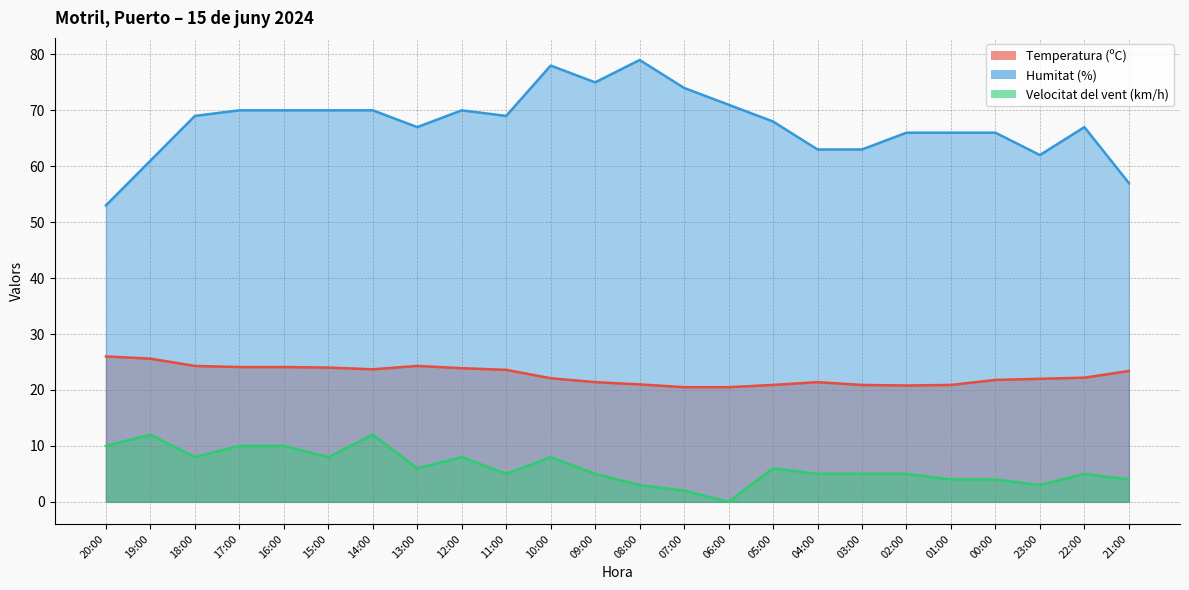

What is the label of the 16th point from the right?

12:00